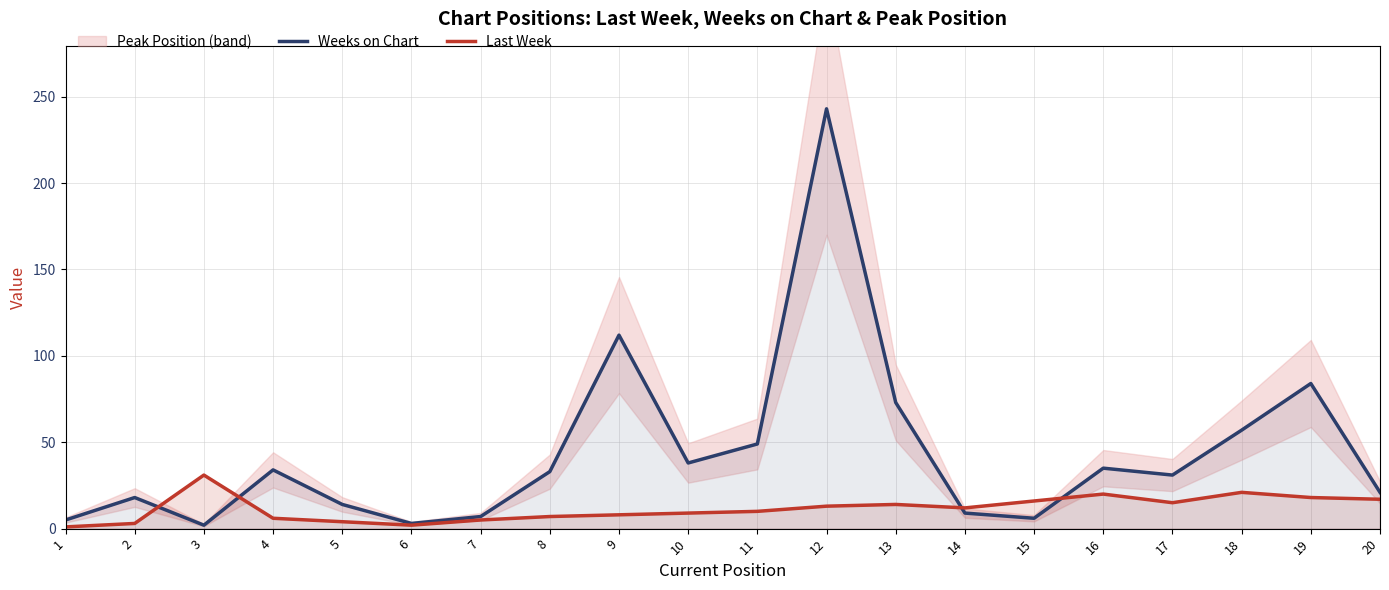

What is the value of the Weeks on Chart point at the 12th from the left?

243